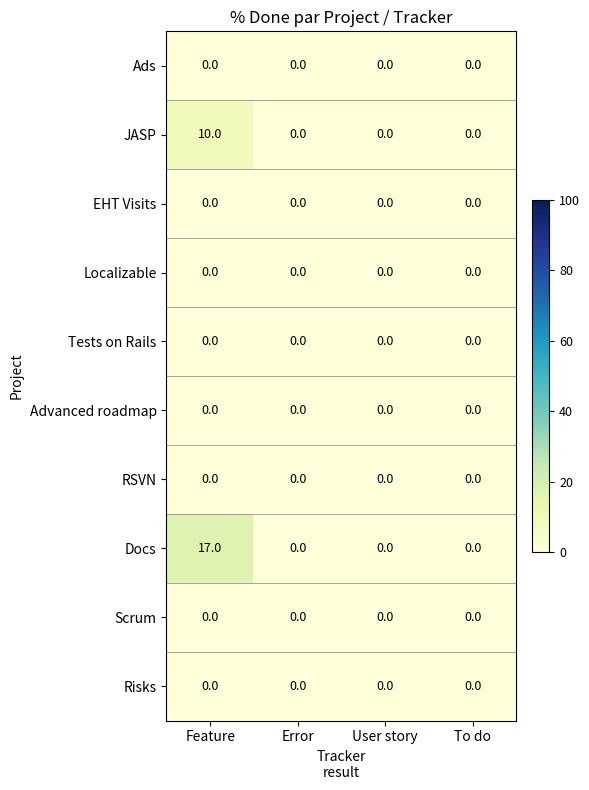

What is the greatest value displayed?

17